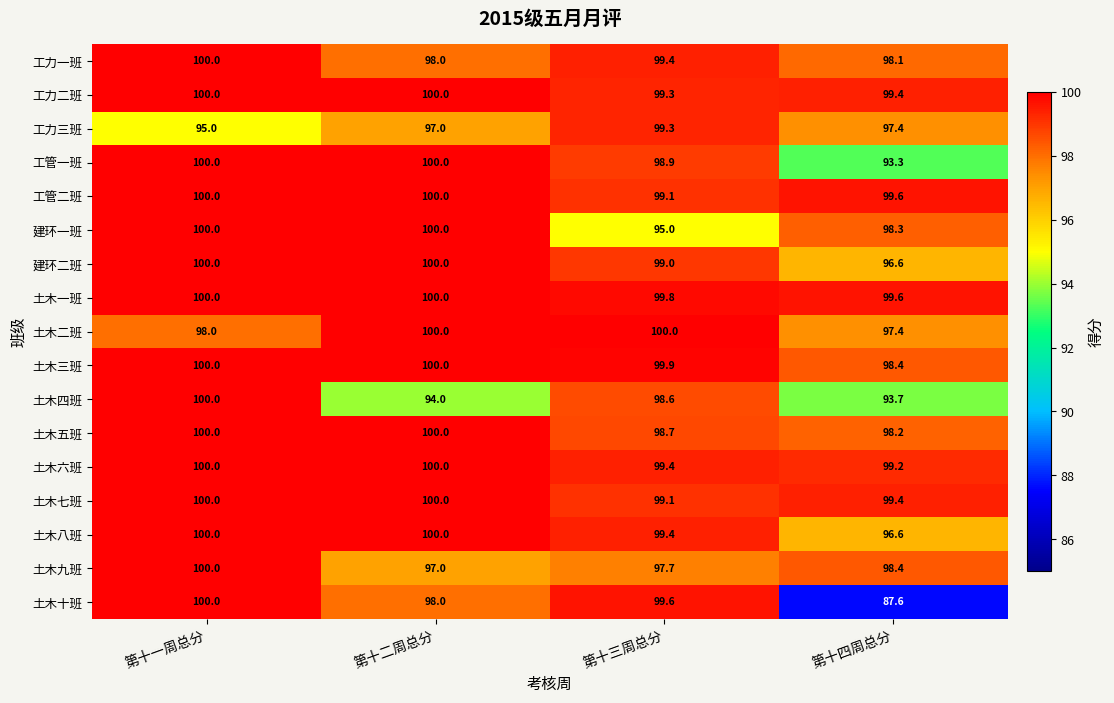

Is it true that 建环二班 equals 68.0 at 第十二周总分?

False